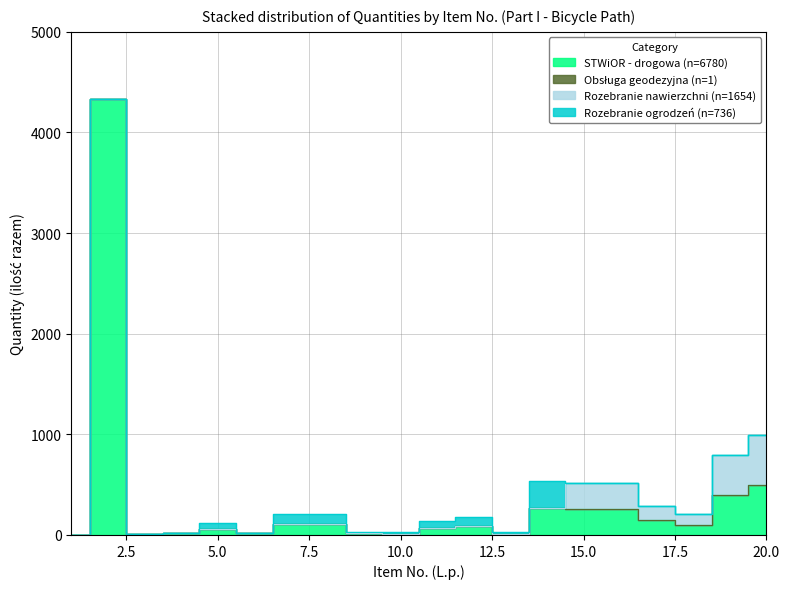

True or false: Quantity (ilość razem) and Item (L.p.) scaled cross at least once.

False